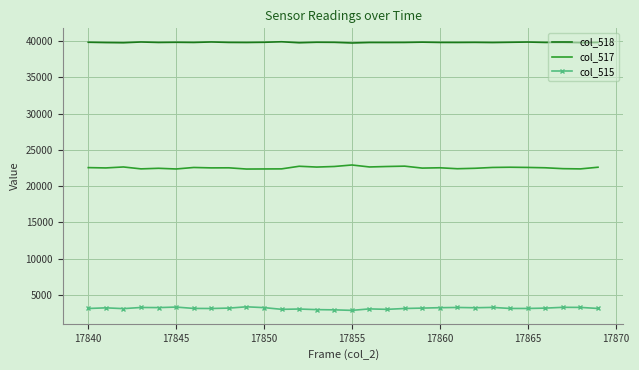

Which series has the largest total across all categories?

col_518